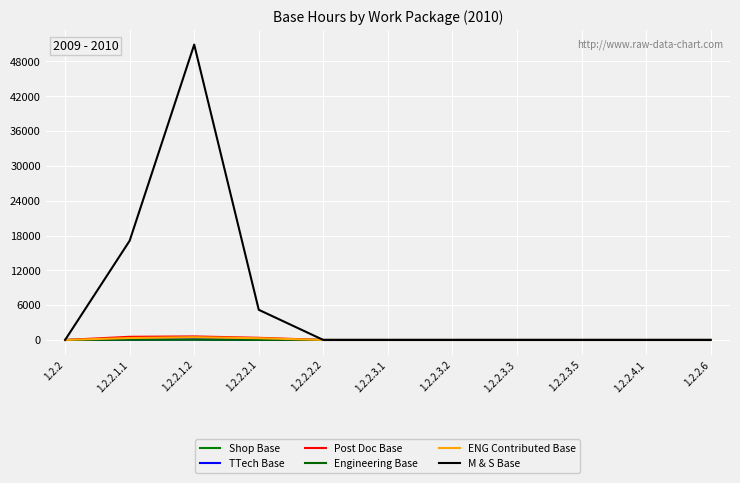

What is the maximum value shown in the chart?

50900